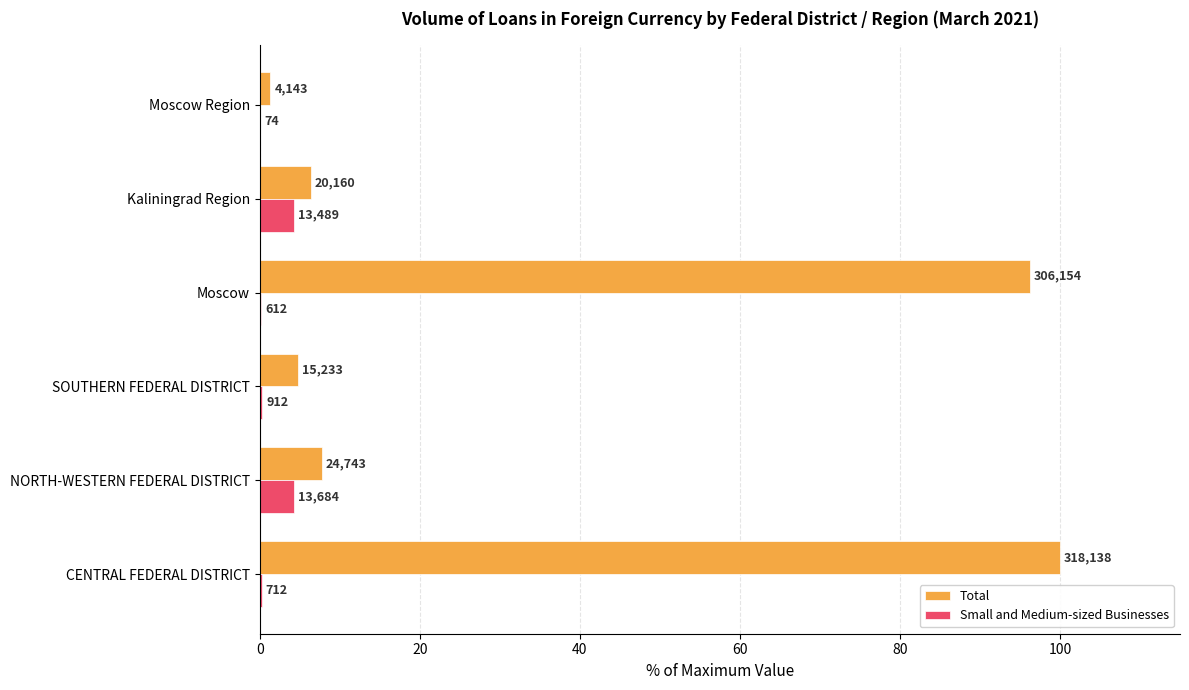

What are all the series names shown in the legend?

Total, Small and Medium-sized Businesses